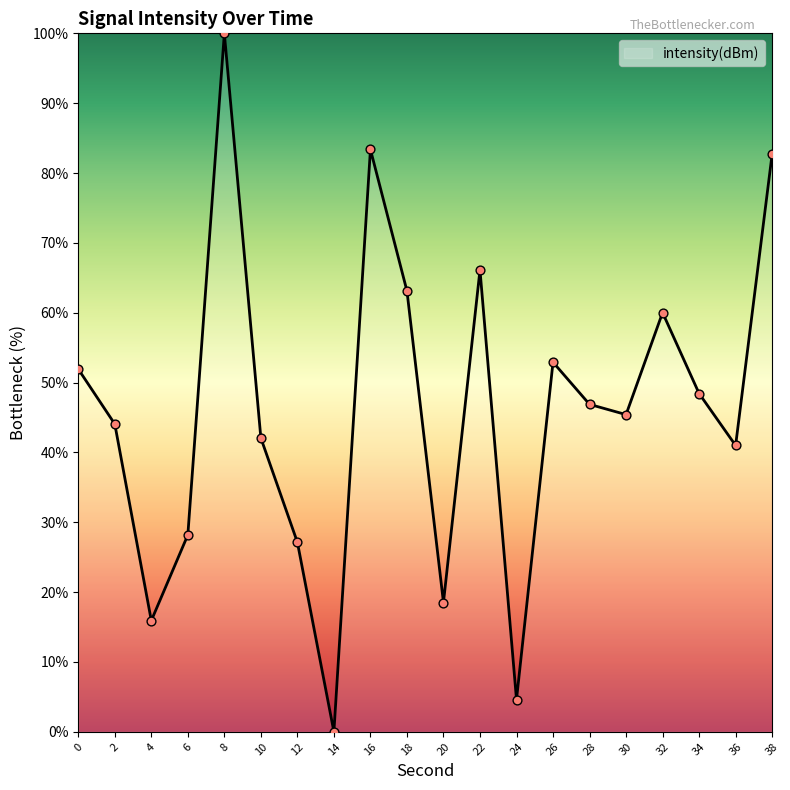

What is the change in value from 18 to 22?

+3.0